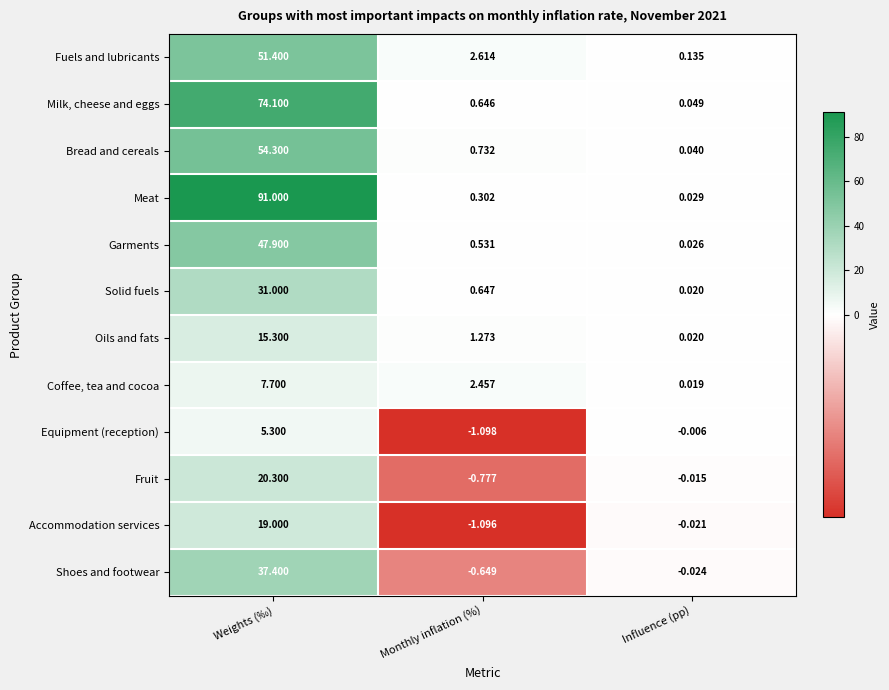

Which series has the widest spread of values?

Meat